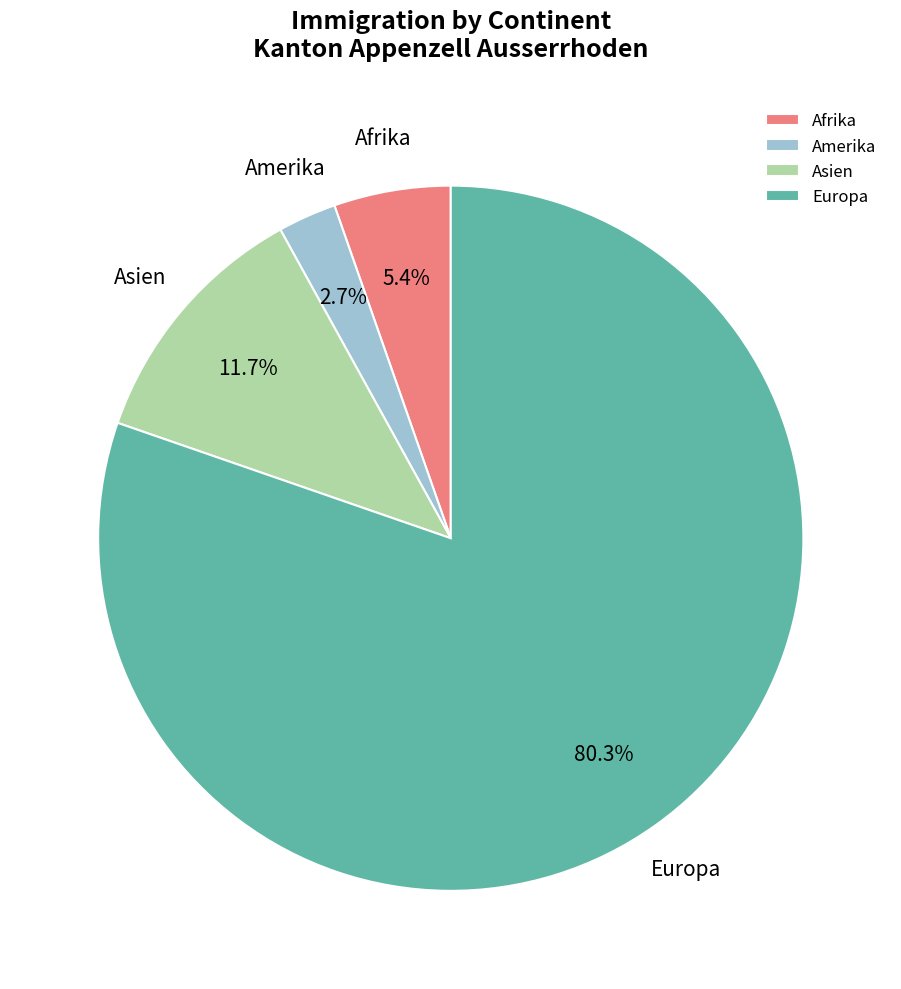

Rank the categories by value from highest to lowest.

Europa, Asien, Afrika, Amerika